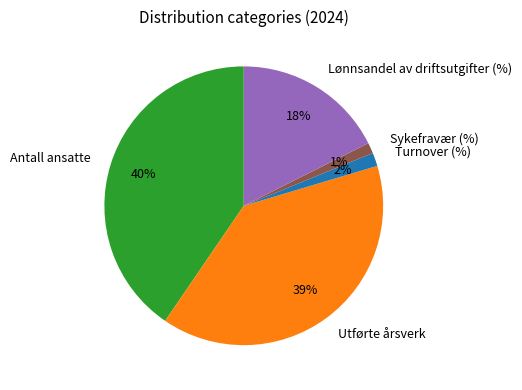

Is it true that Antall ansatte is 40% of the pie?

True